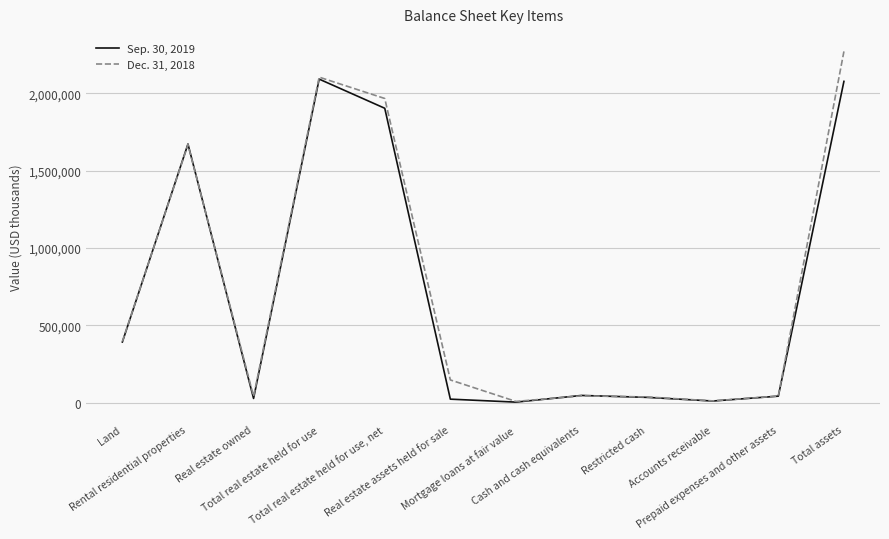

What are all the series names shown in the legend?

Sep. 30, 2019, Dec. 31, 2018